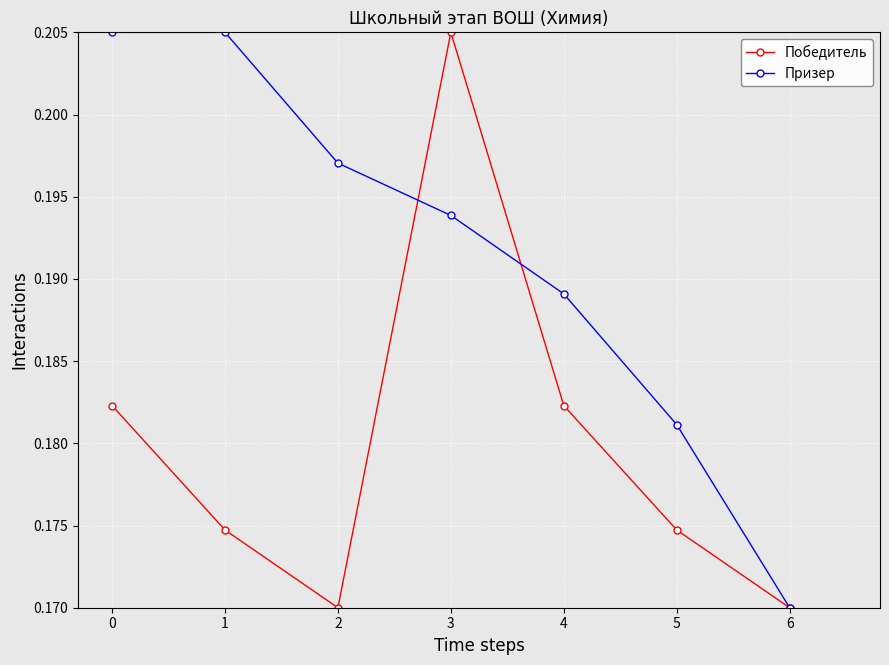

Is it true that Призер equals 0.3 at 2?

False